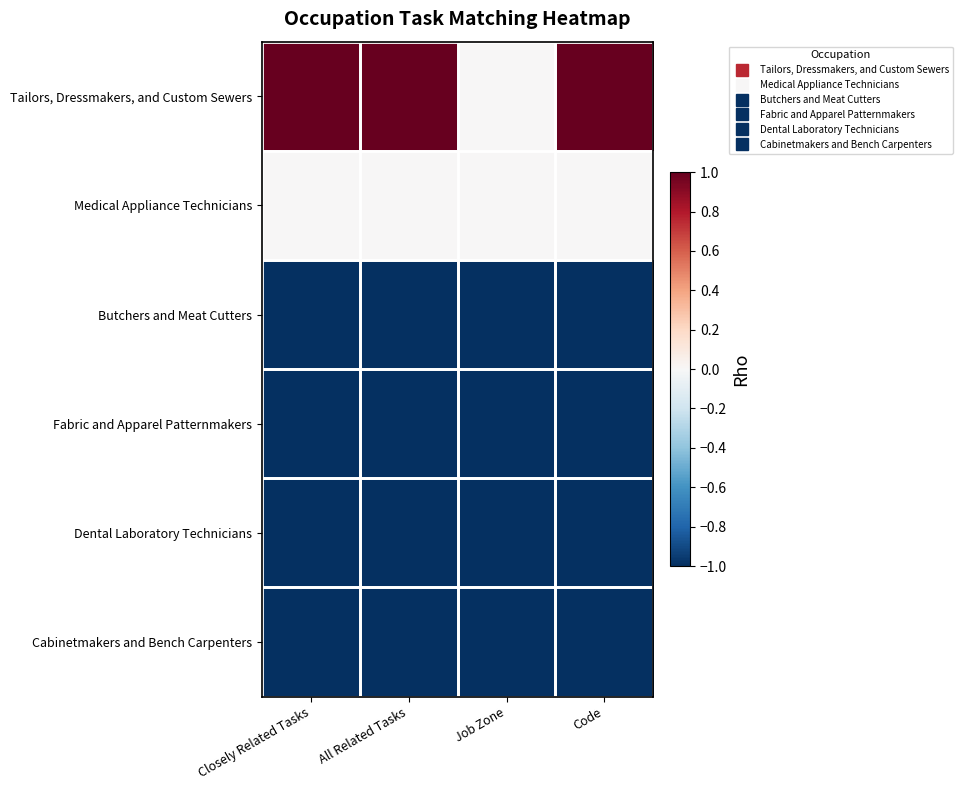

How many data points does each series have?

4